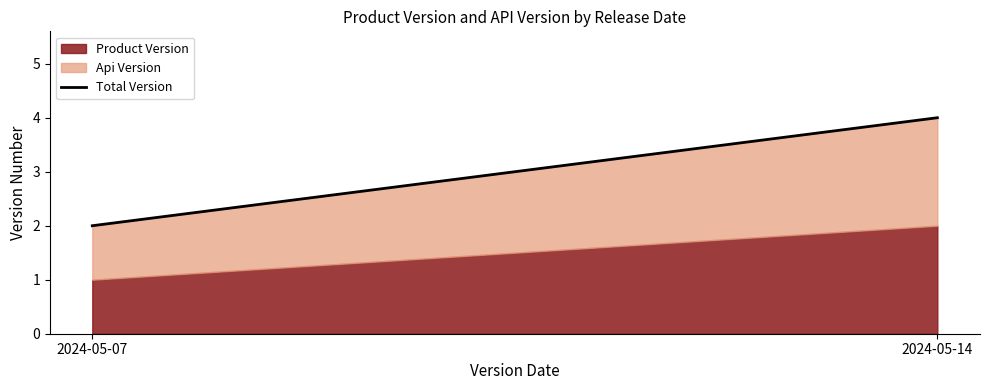

Which has a higher value, 2024-05-14 or 2024-05-07?

2024-05-14